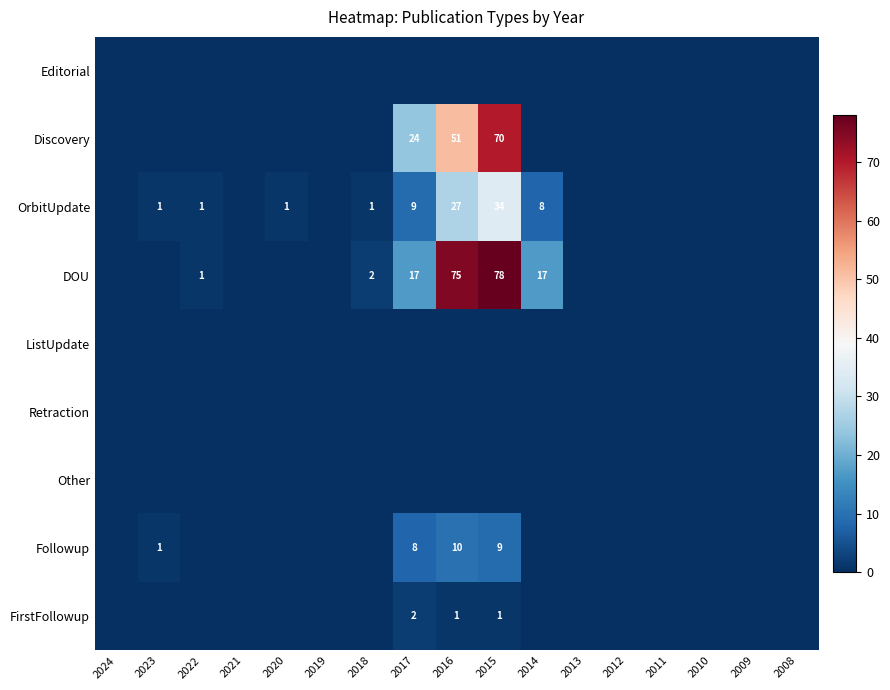

At how many categories does at least one series exceed 61?

2